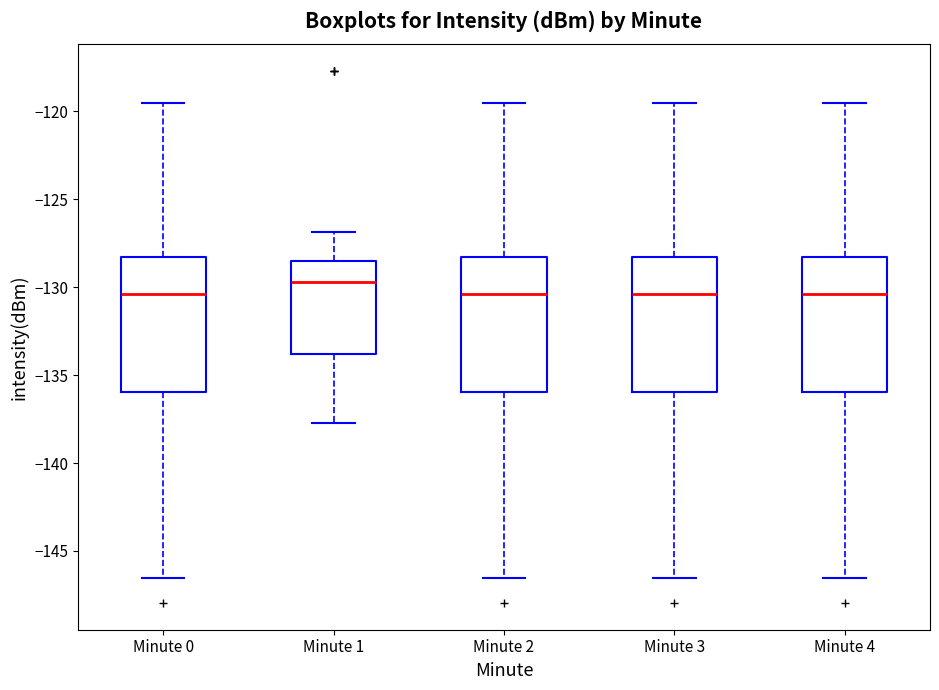

Where is the upper edge of the box for Minute 0 on the y-axis? The values are not printed on the chart, so give them approximately, as read against the axis.

-128.5